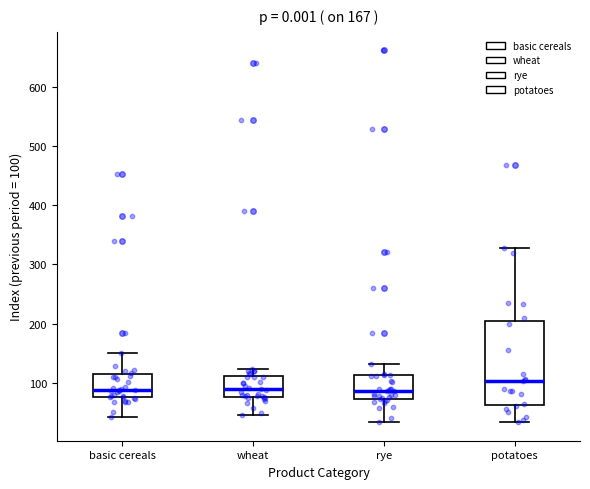

Which box is the tallest, from its lower edge to its upper edge?

potatoes